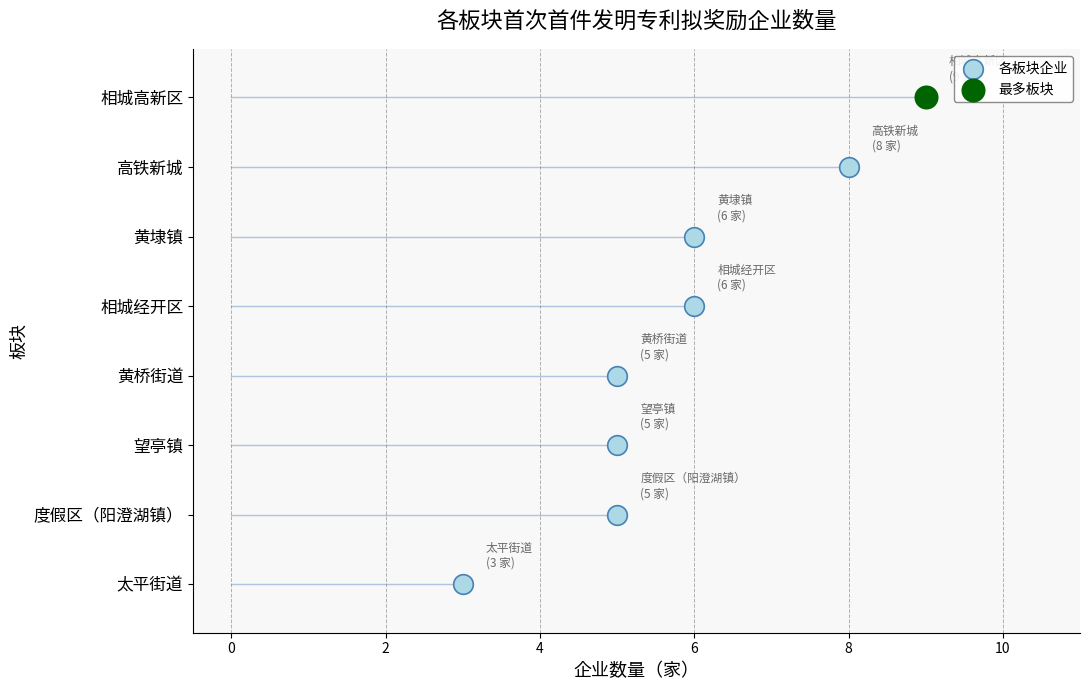

Between 太平街道 and 望亭镇, which is larger?

望亭镇